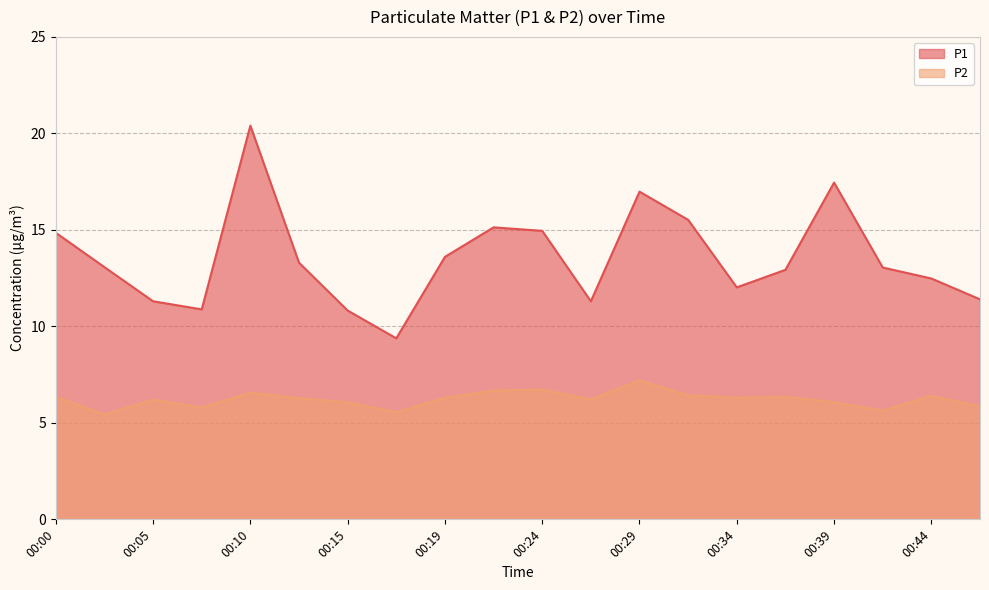

What is the difference between the P1 values at 00:46 and 00:27?

0.1